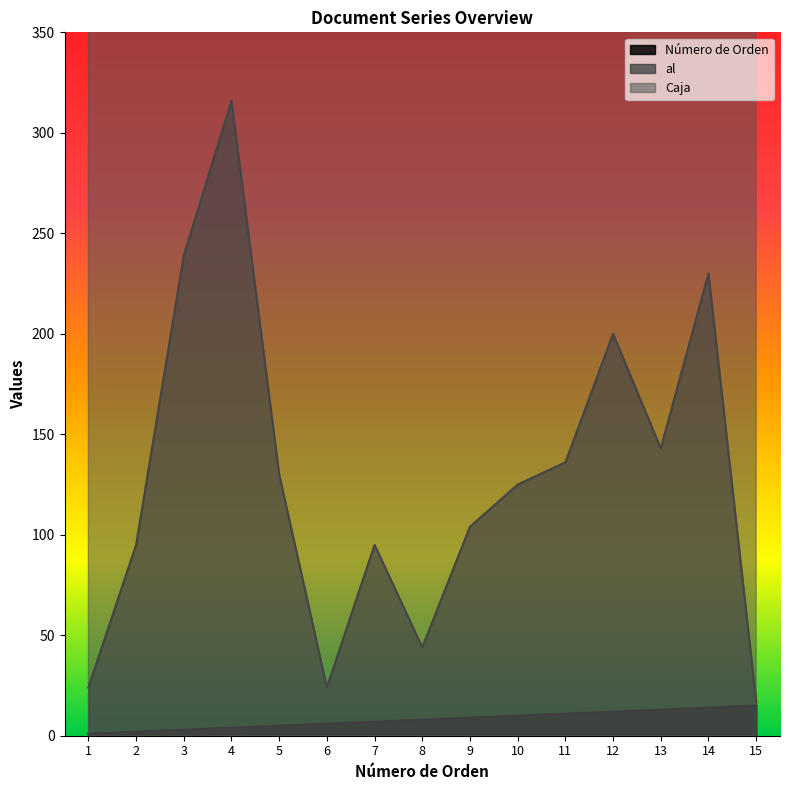

Which series has the largest range (max minus min)?

al